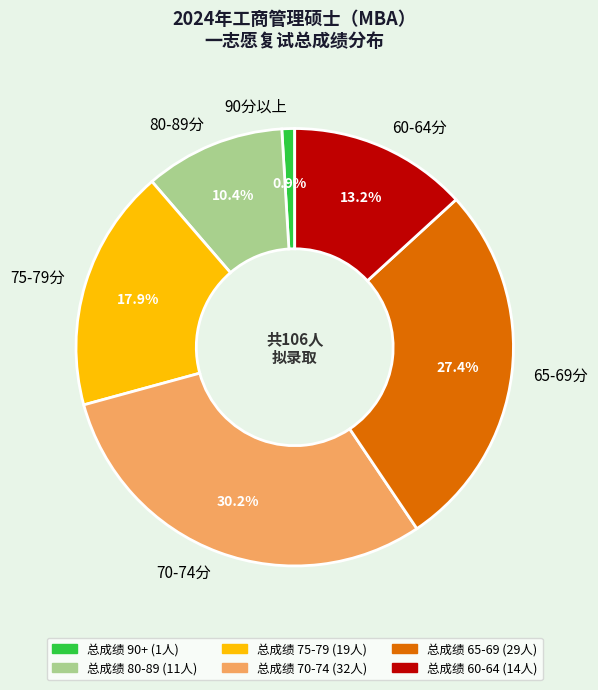

To the nearest percent, what is the difference between the largest and smallest slice percentages?

29%